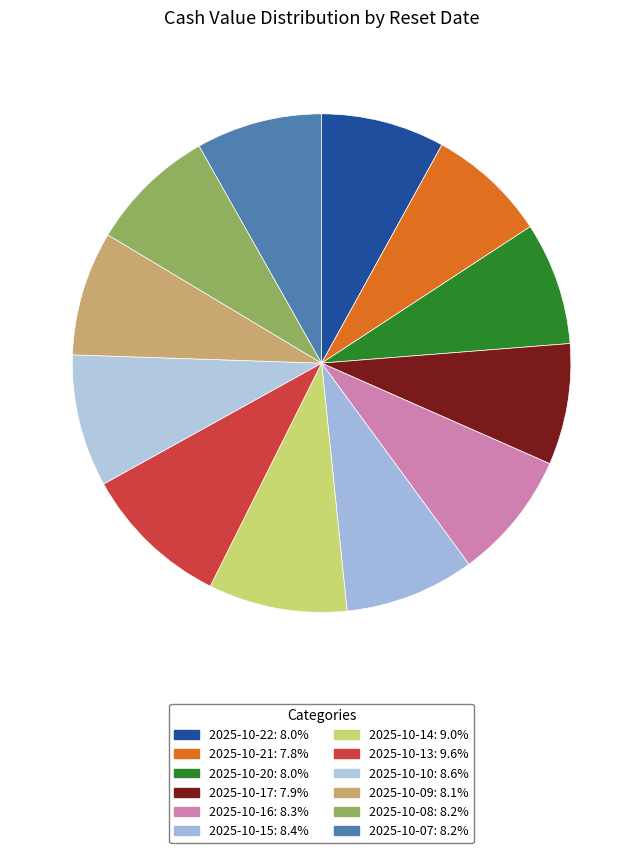

What portion of the pie excludes 2025-10-20?

92.0%